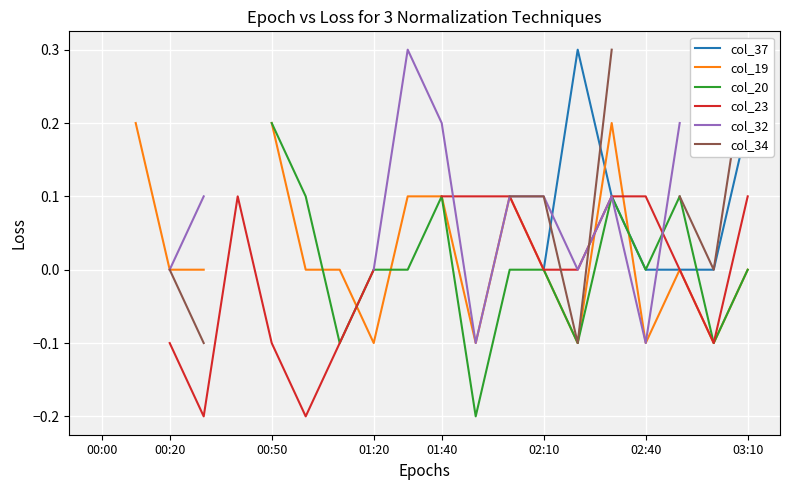

The col_23 series shows 0.2 at 01:40. True or false?

False